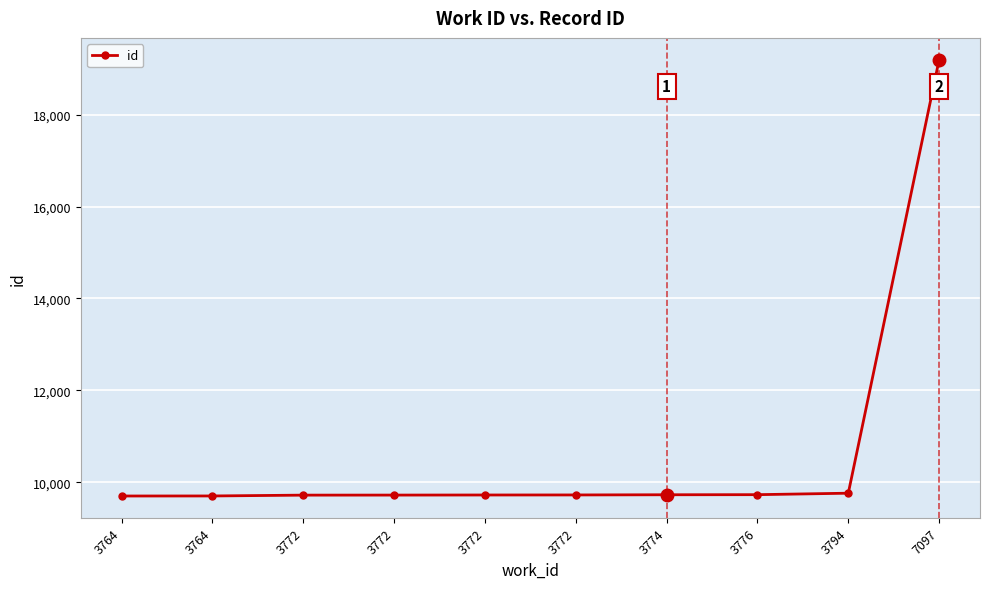

At which label does the data first exceed 9726?

3774